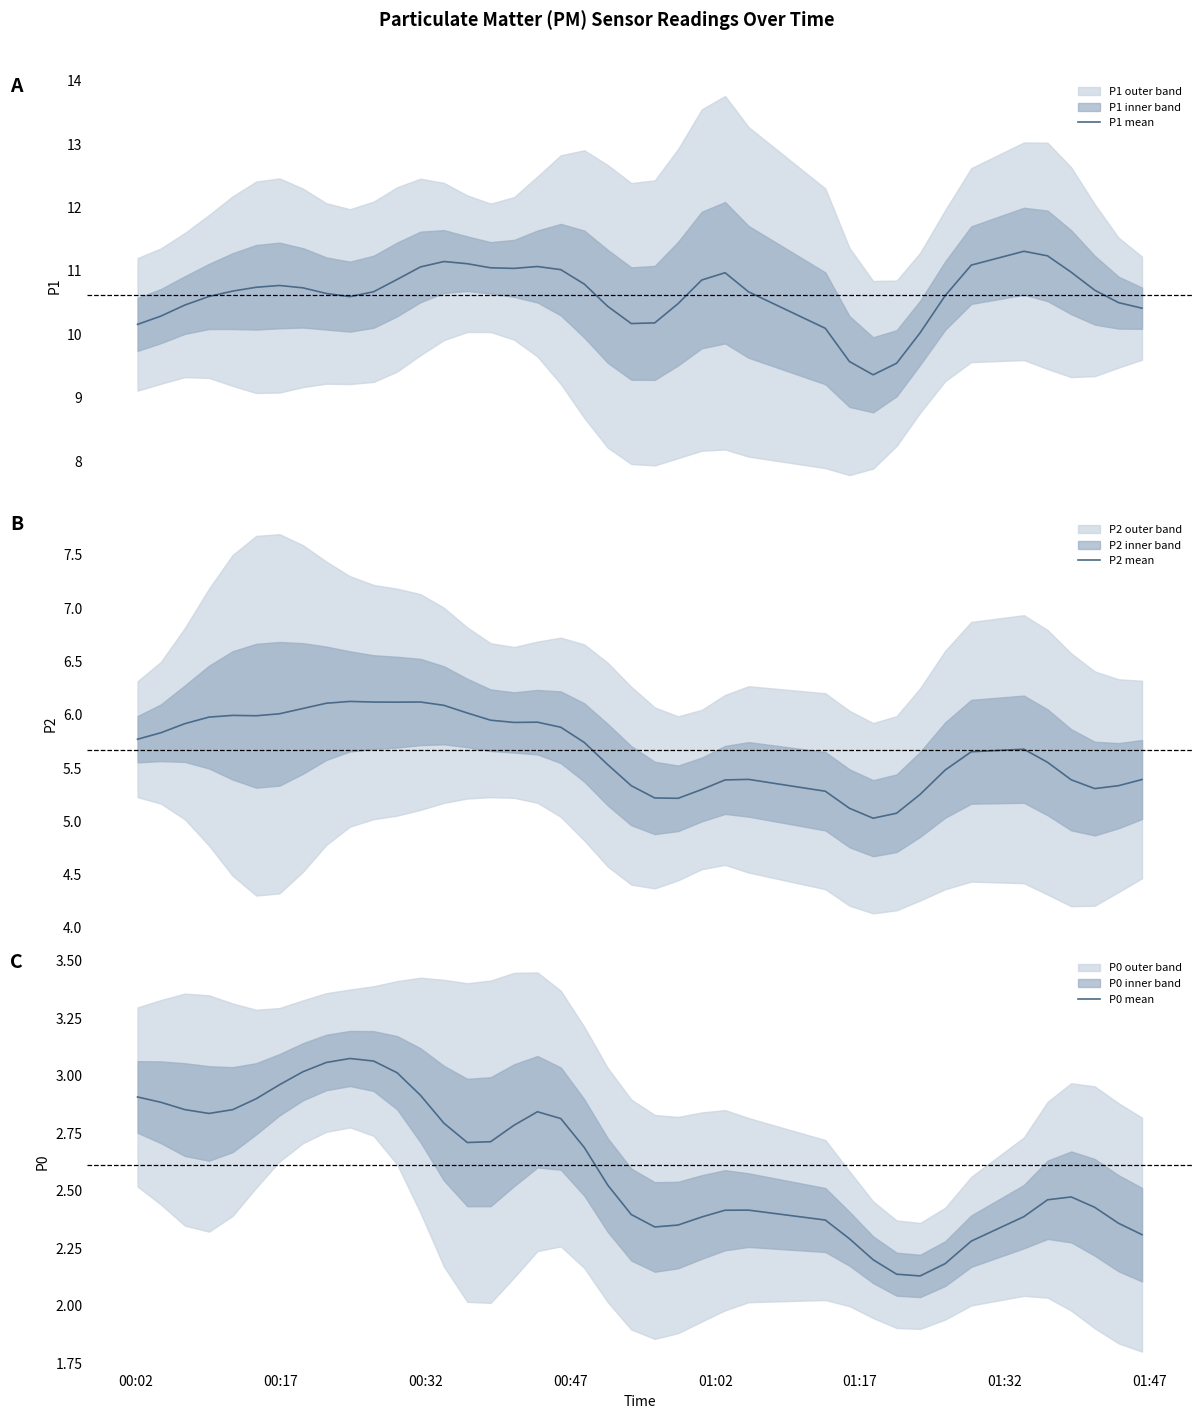

What is the maximum value for P1 mean?

11.3